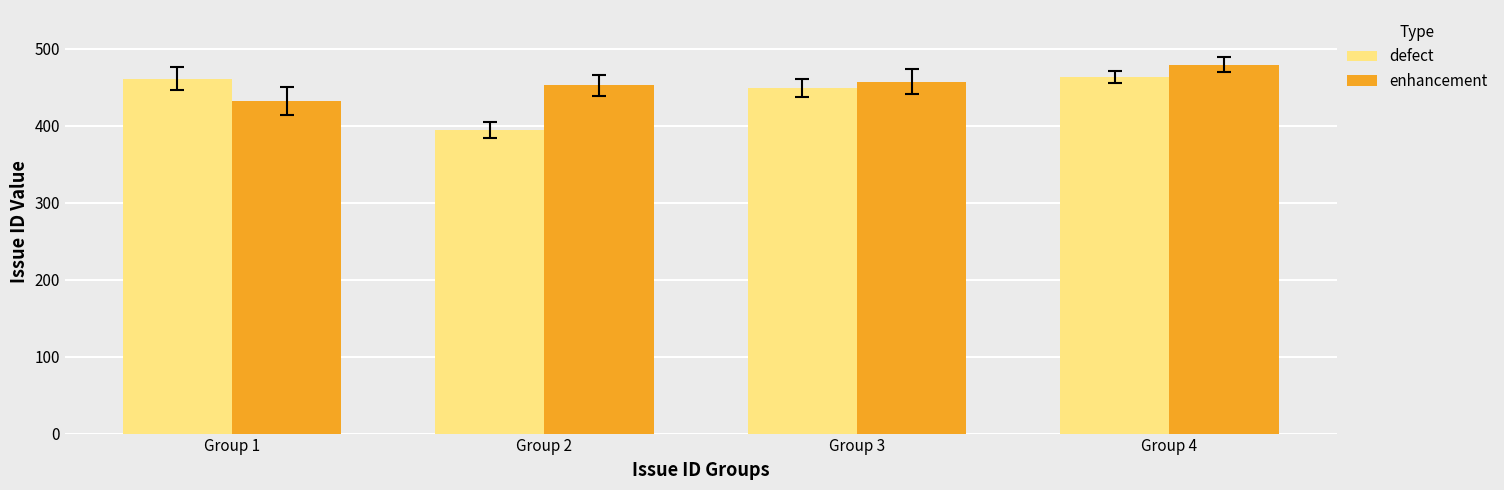

How many distinct data groups are displayed?

2